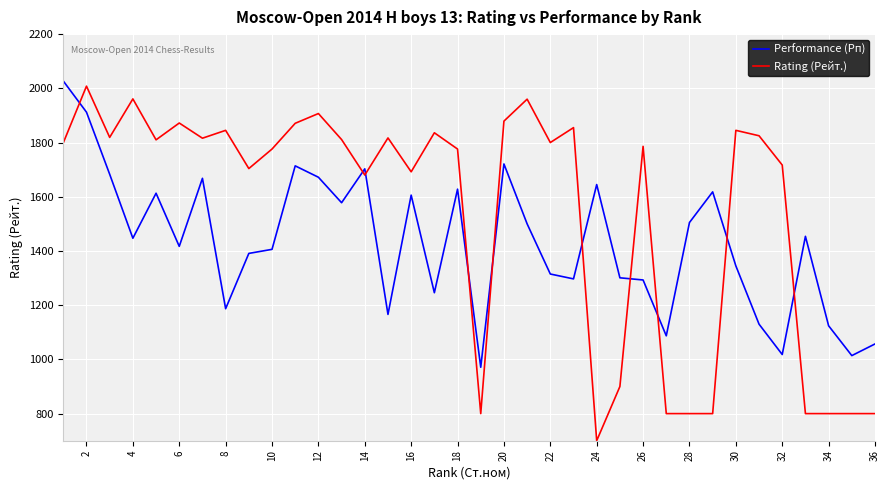

Does the chart display data point markers on the line(s)?

No